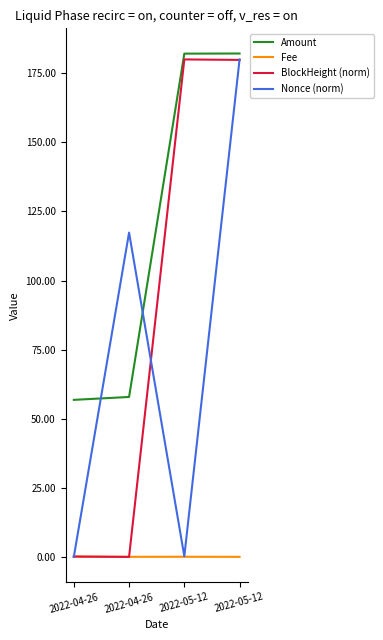

What are all the series names shown in the legend?

Amount, Fee, BlockHeight (norm), Nonce (norm)